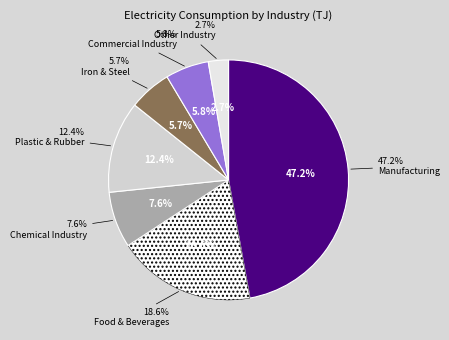

Do Commercial Industry and Other Industry together represent more than half of the pie?

No